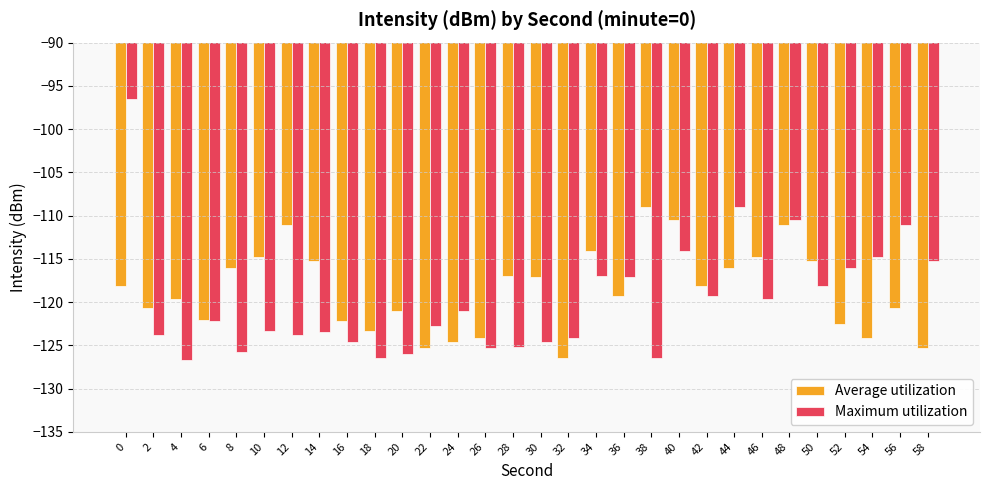

True or false: Maximum utilization has a value of -114.1 at 40.

True